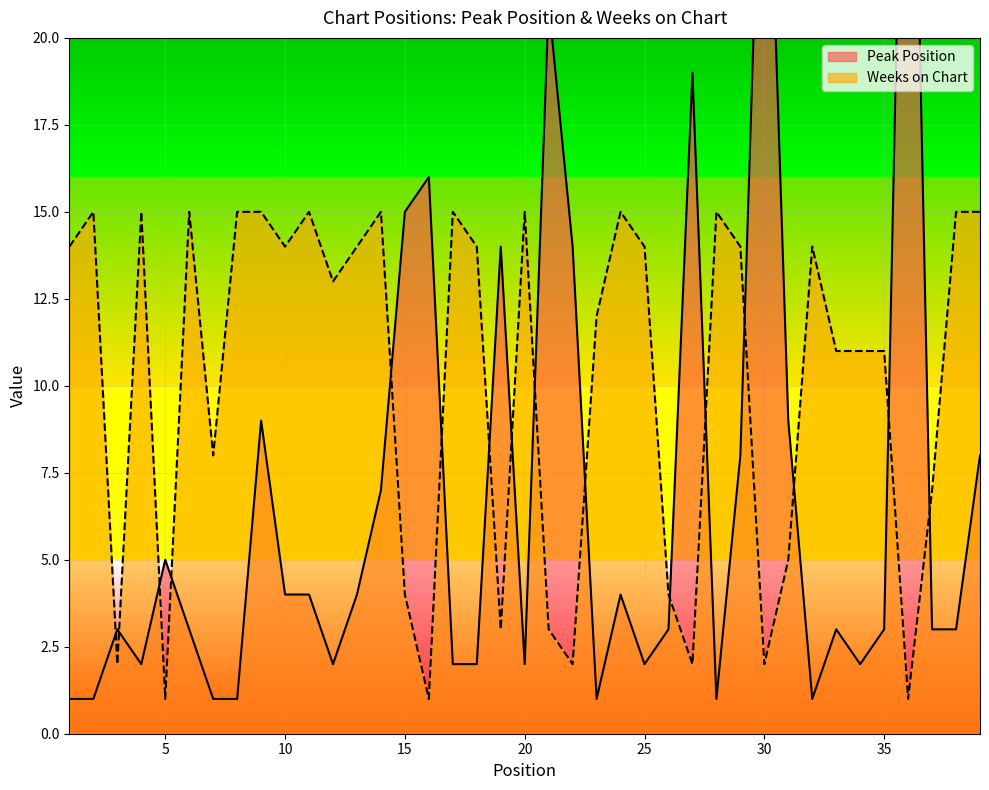

How many lines are shown in the chart?

2